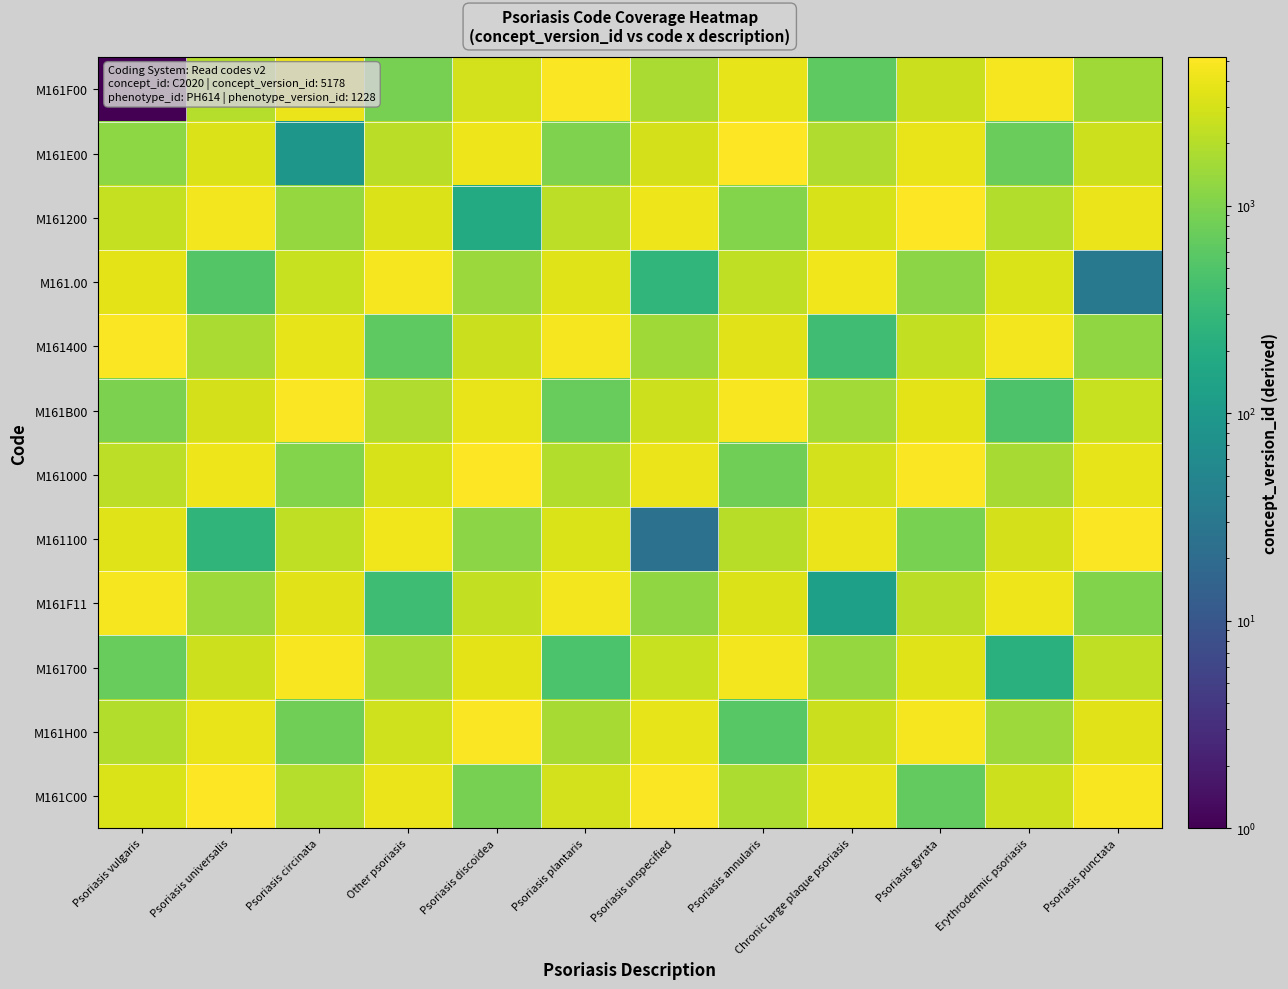

What is the total value across all series at Psoriasis discoidea?

33171.5